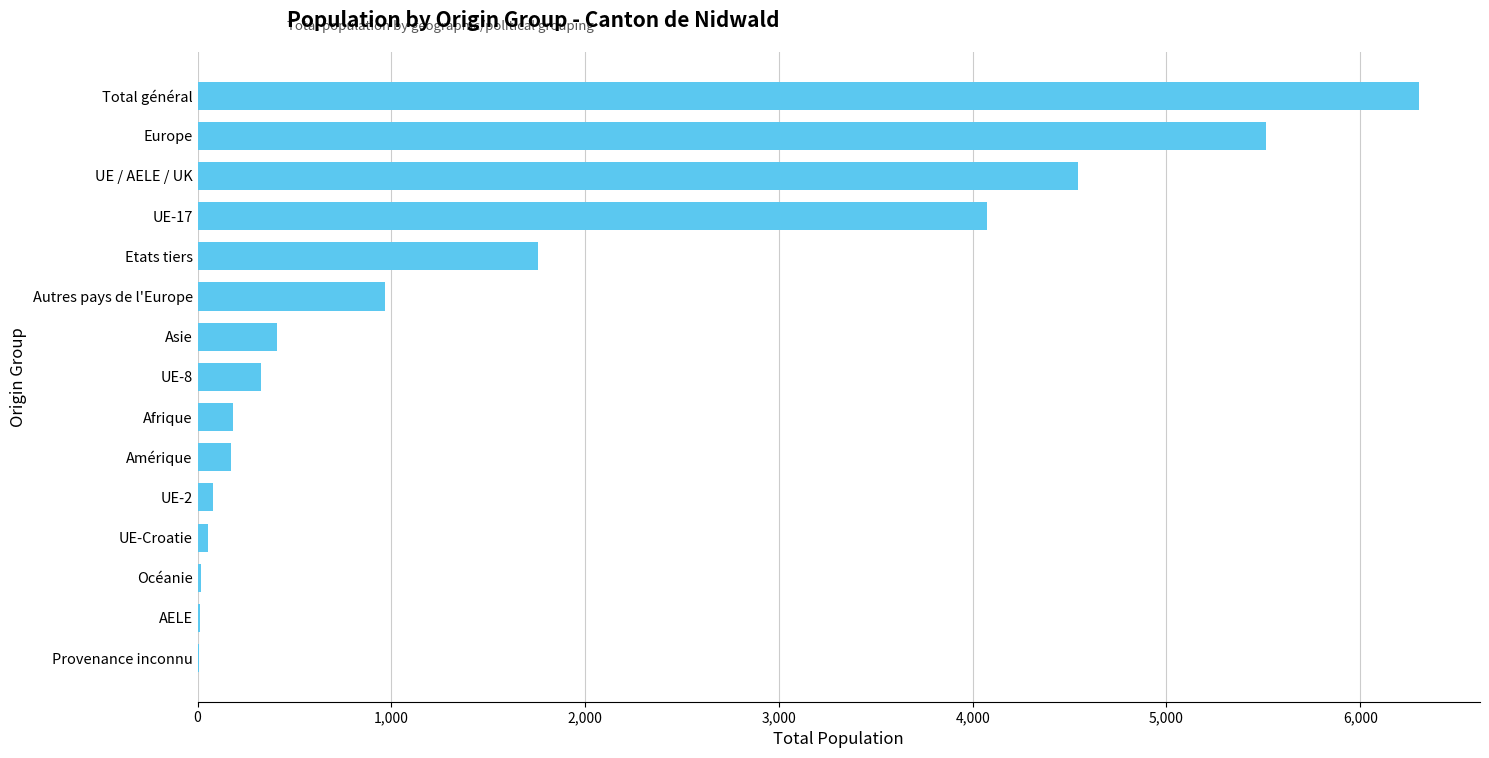

What is the sum of all values?

24422